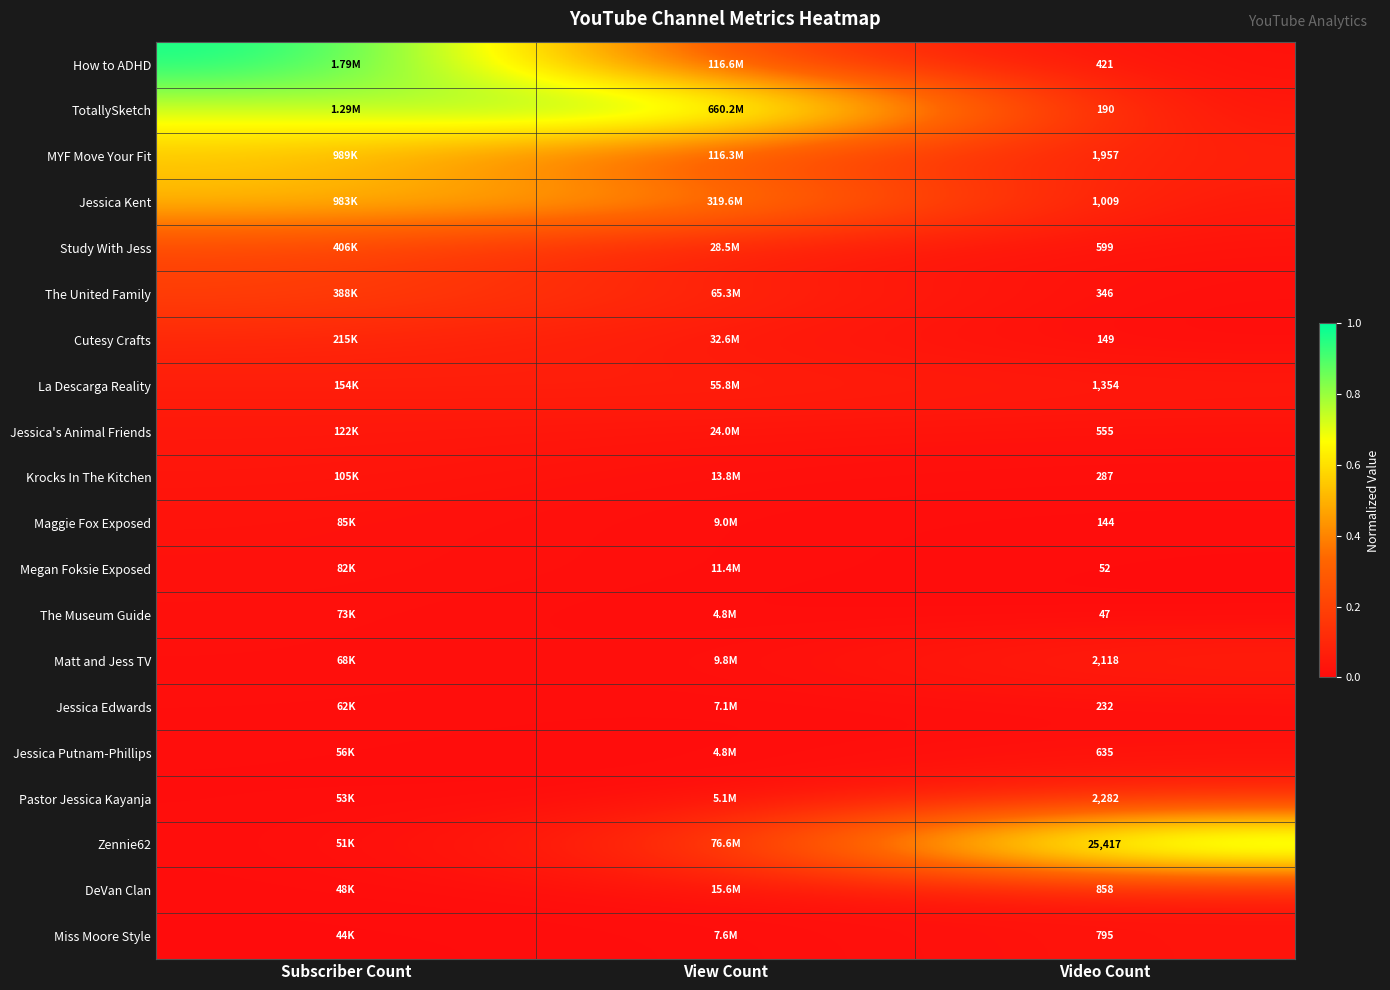

The value of Cutesy Crafts at Subscriber Count is 0.0. True or false?

False